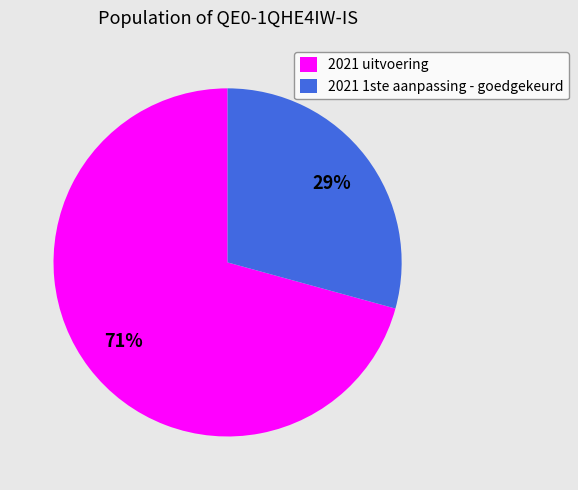

Combined, do 2021 uitvoering and 2021 1ste aanpassing - goedgekeurd account for over 50%?

Yes